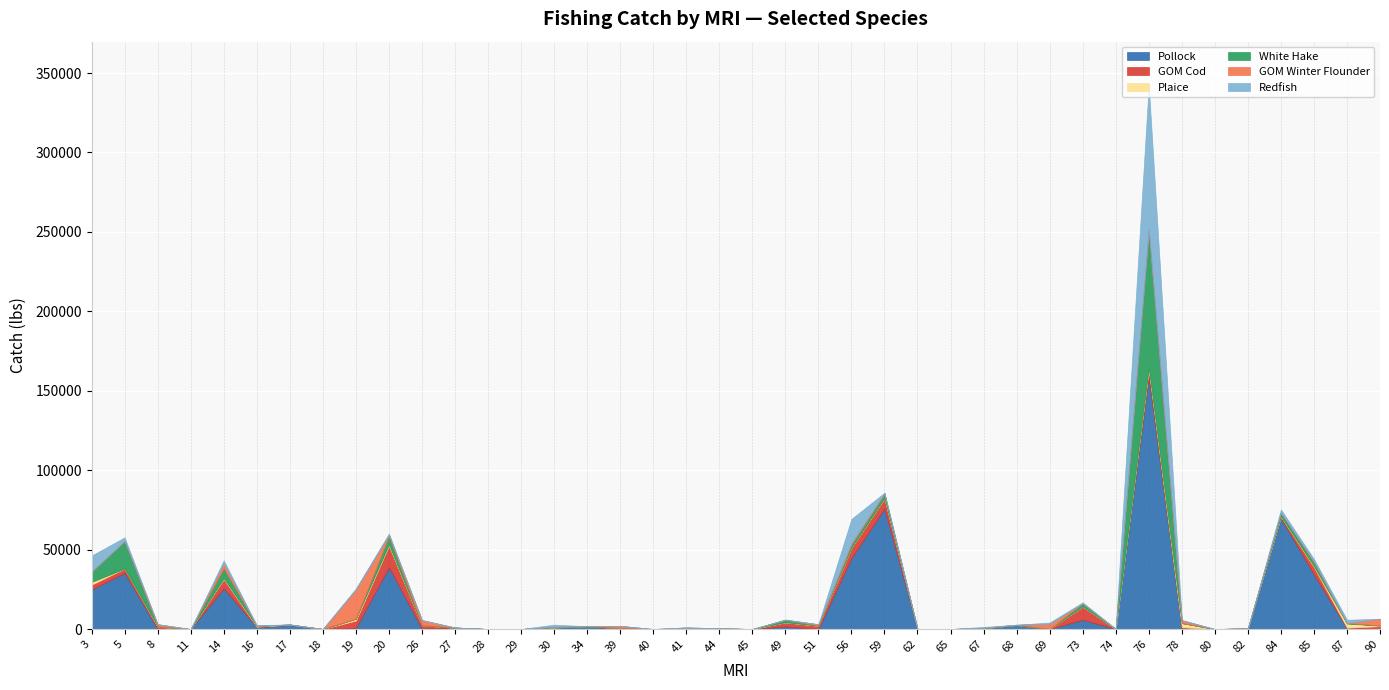

What is the average value of the Plaice series?

325